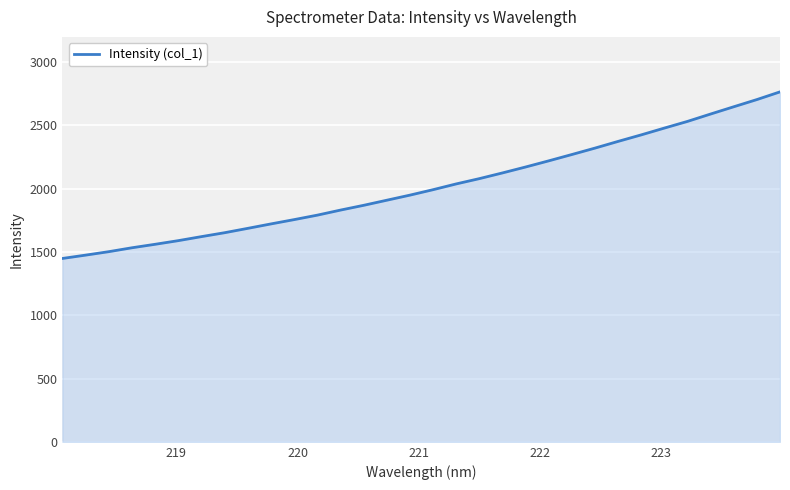

How many lines are shown in the chart?

1